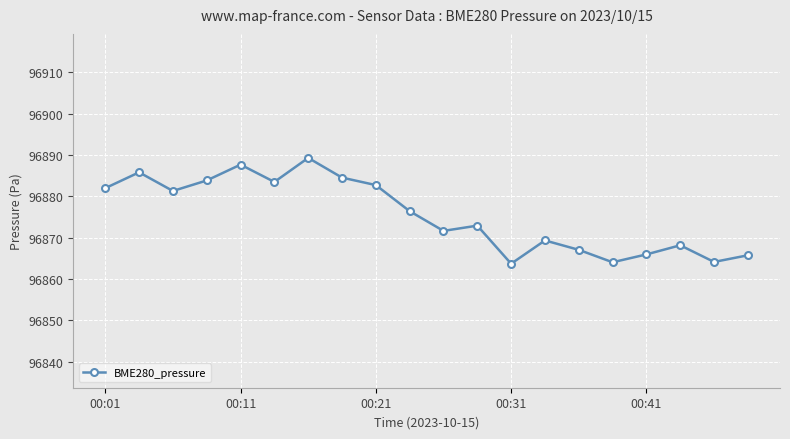

What is the difference between the second highest and second lowest values?

23.6